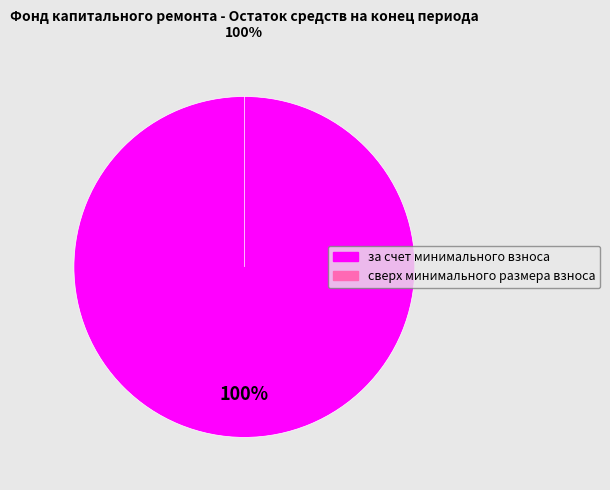

Is сверх минимального размера взноса the majority of the pie?

No